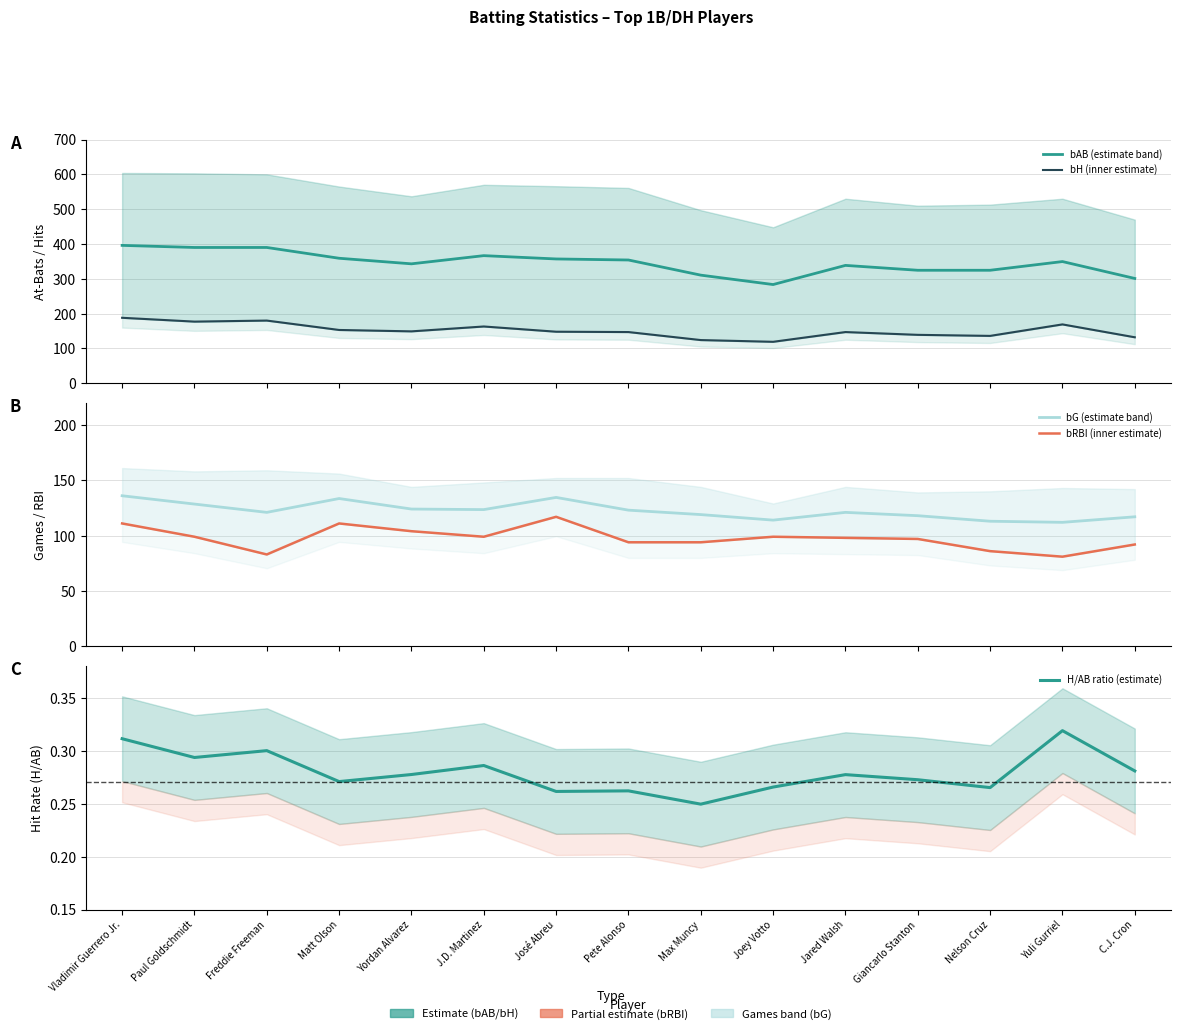

At which category does the chart reach its minimum across all series?

Max Muncy